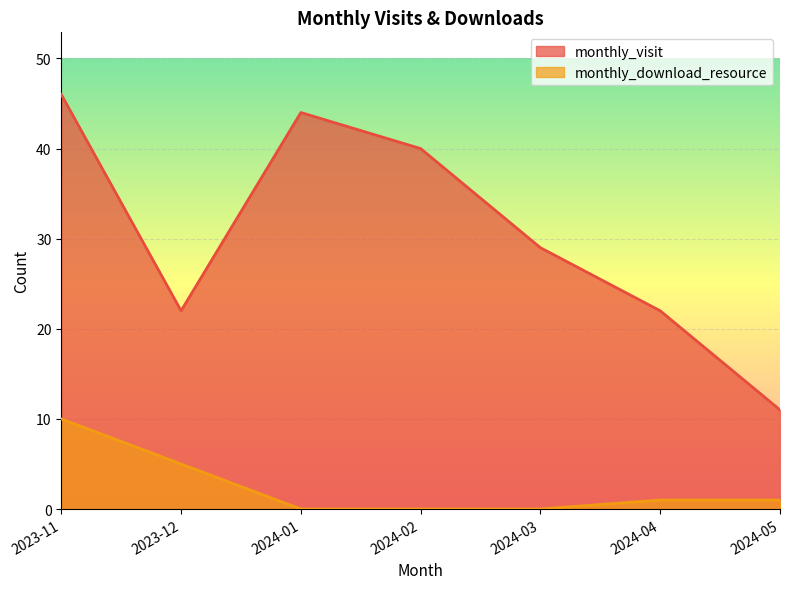

What is the sum of all monthly_download_resource values?

17